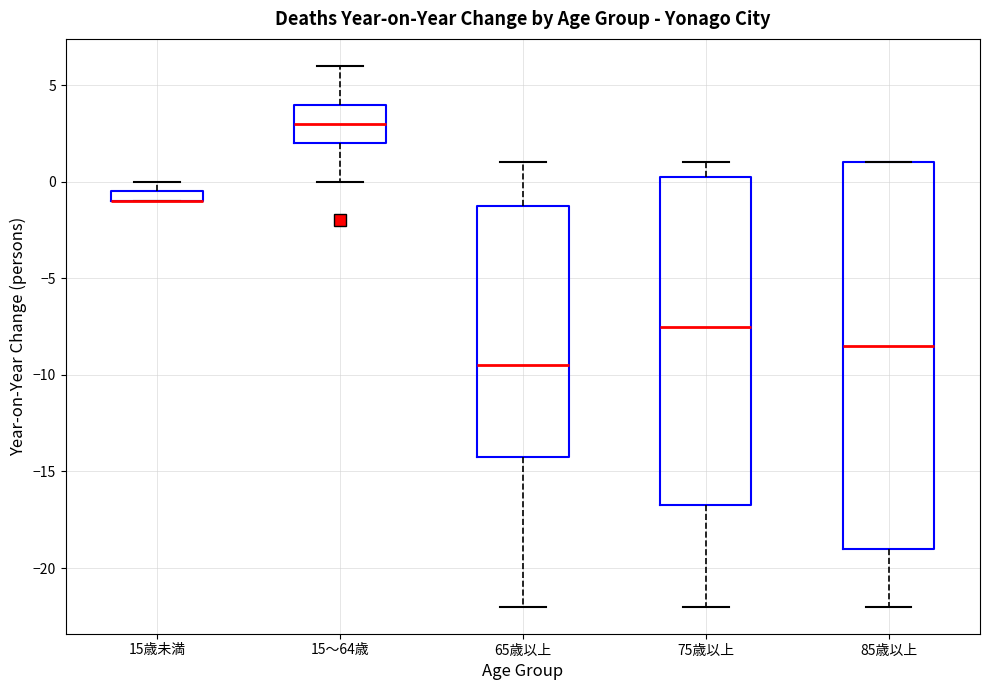

Comparing the boxes themselves (not the whiskers), which one is the tallest?

85歳以上